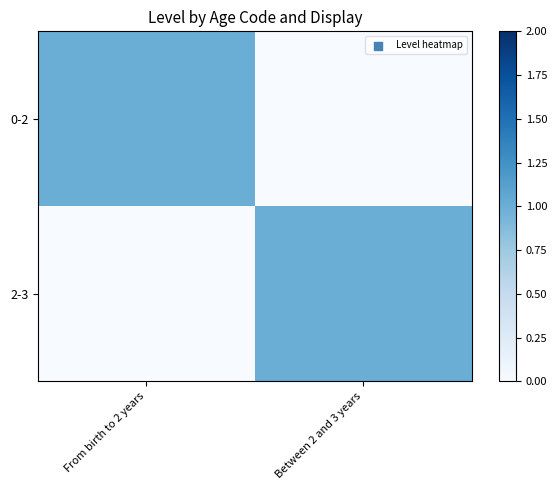

Reading right to left, list all the values displayed in this chart.

0-2: Between 2 and 3 years=0	From birth to 2 years=1
2-3: Between 2 and 3 years=1	From birth to 2 years=0